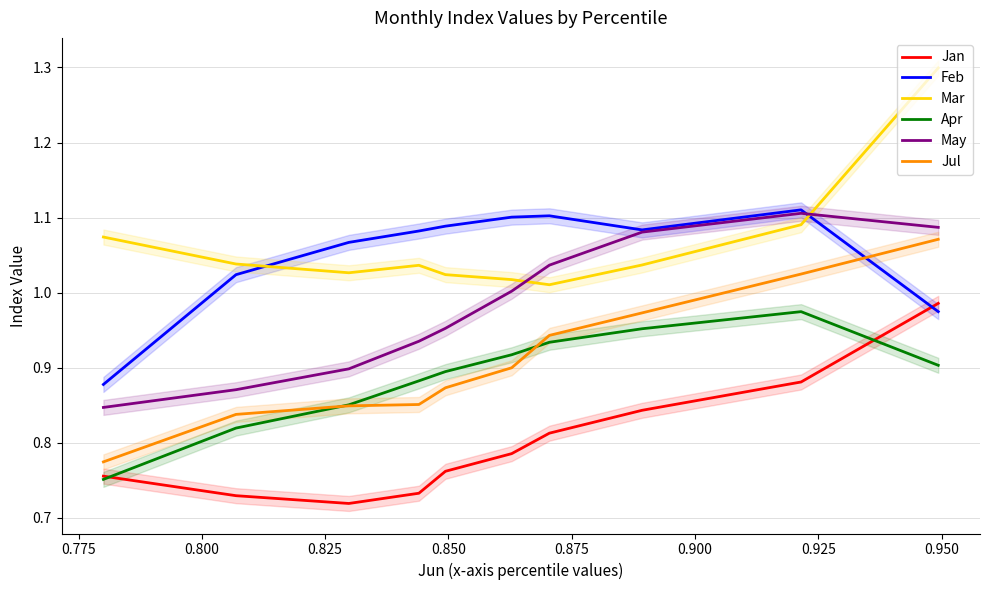

True or false: Jan and Jul cross at least once.

False